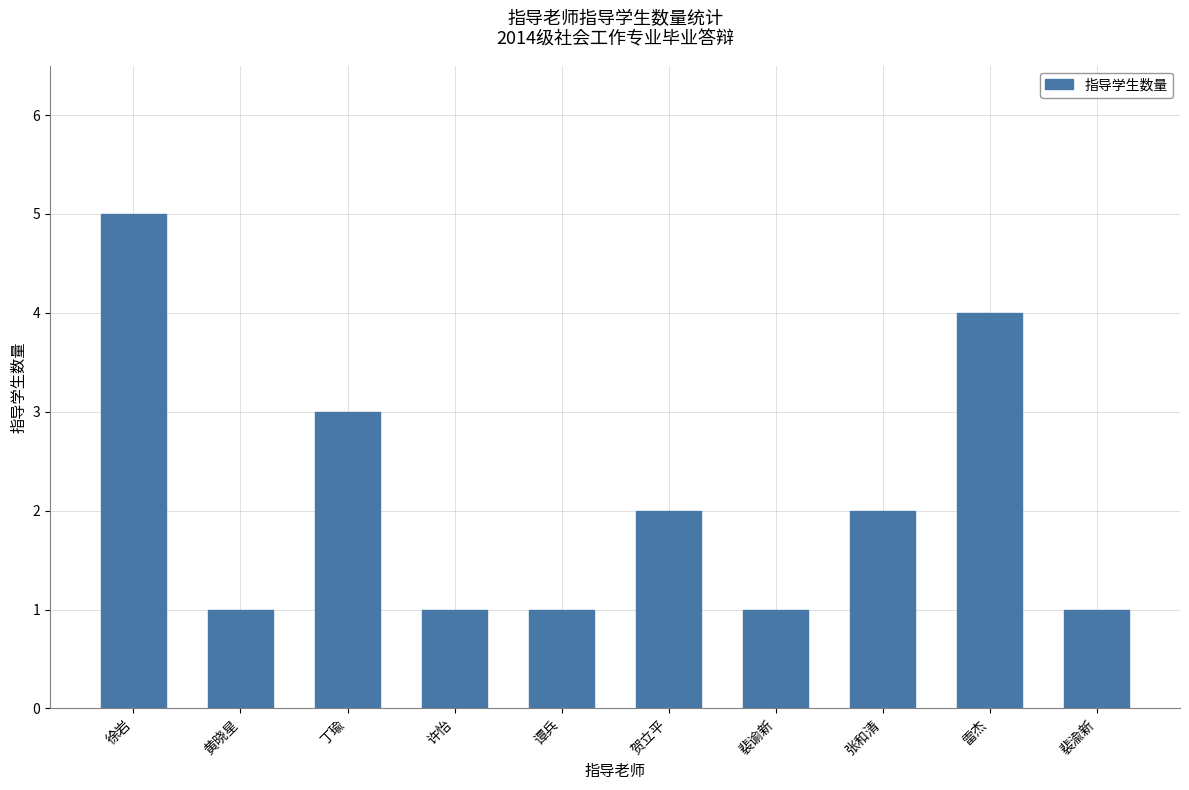

Reading left to right, transcribe all the data shown in this chart.

徐岩=5	黄晓星=1	丁瑜=3	许怡=1	谭兵=1	贺立平=2	裴谕新=1	张和清=2	雷杰=4	裴渝新=1